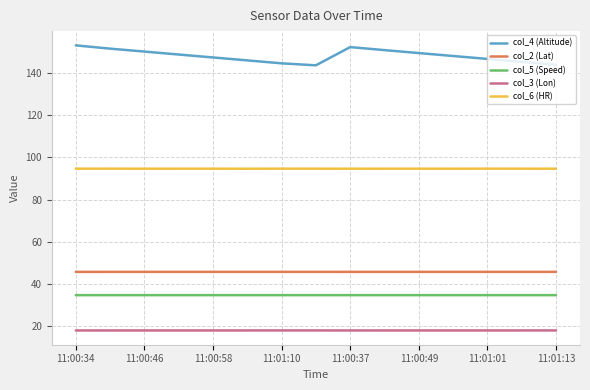

How many categories are shown in the chart?

15